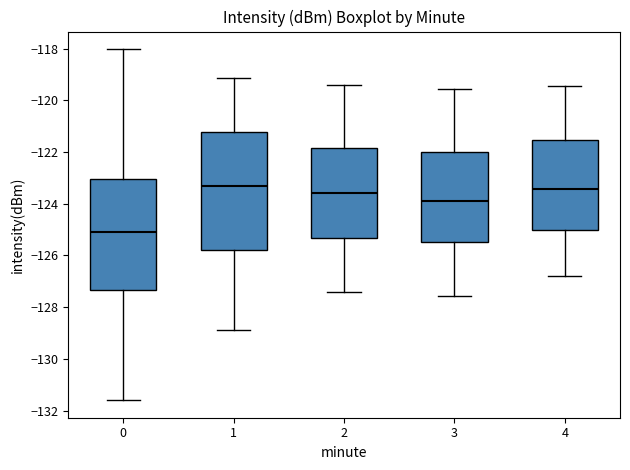

Reading left to right, transcribe this box plot: for each box, give where its median line is, the range the box spans, and where its two whiskers end, as read against the y-axis. The values are not printed on the chart, so give them approximately, as read against the axis.

0: median -125.0, box -127.4 to -123.0, whiskers -131.6 to -118.0
1: median -123.4, box -125.8 to -121.2, whiskers -129.0 to -119.2
2: median -123.6, box -125.4 to -121.8, whiskers -127.4 to -119.4
3: median -124.0, box -125.4 to -122.0, whiskers -127.6 to -119.6
4: median -123.4, box -125.0 to -121.6, whiskers -126.8 to -119.4